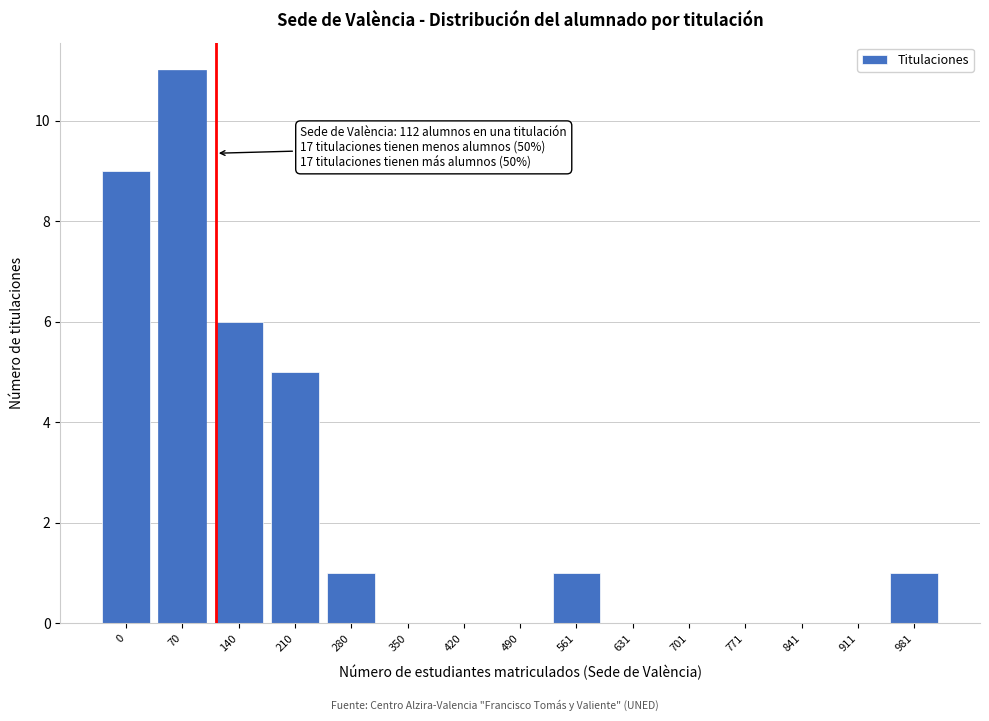

Reading left to right, transcribe all the data shown in this chart.

0=9	70=11	140=6	210=5	280=1	350=0	420=0	490=0	561=1	631=0	701=0	771=0	841=0	911=0	981=1